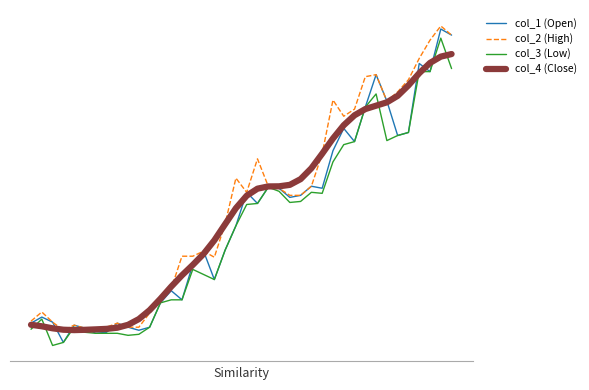

What are all the series names shown in the legend?

col_1 (Open), col_2 (High), col_3 (Low), col_4 (Close)